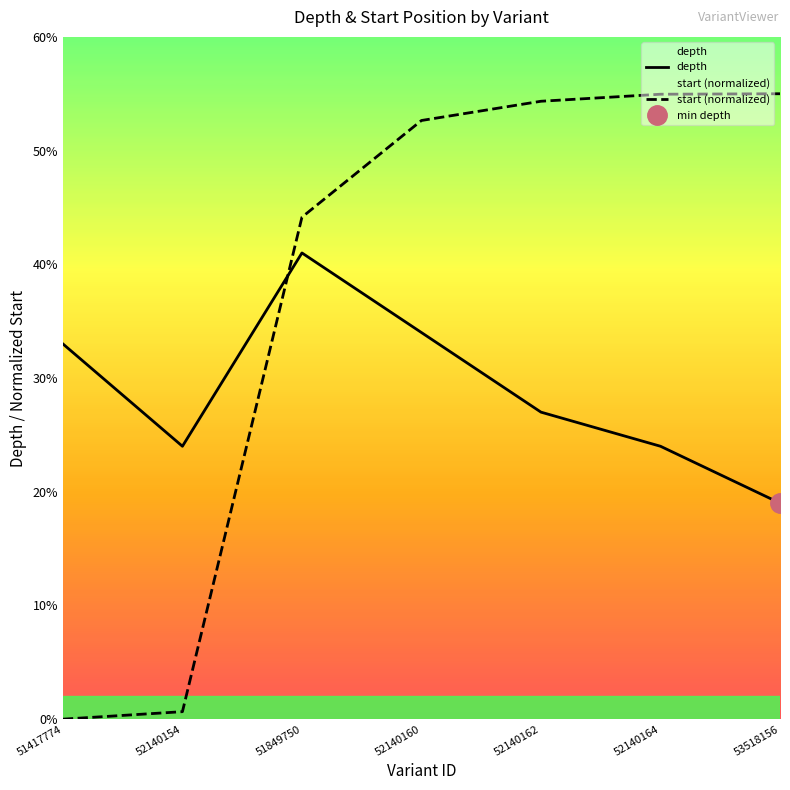

What is the difference between the highest and lowest values at 51417774?

33.0